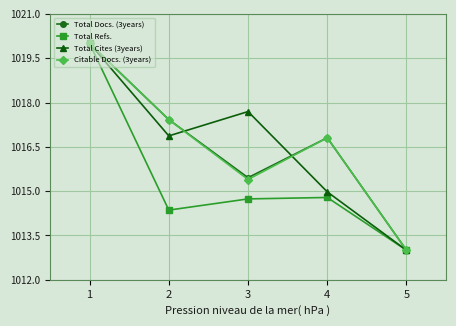

Rank the categories by Total Docs. (3years) value from lowest to highest.

5, 3, 4, 2, 1